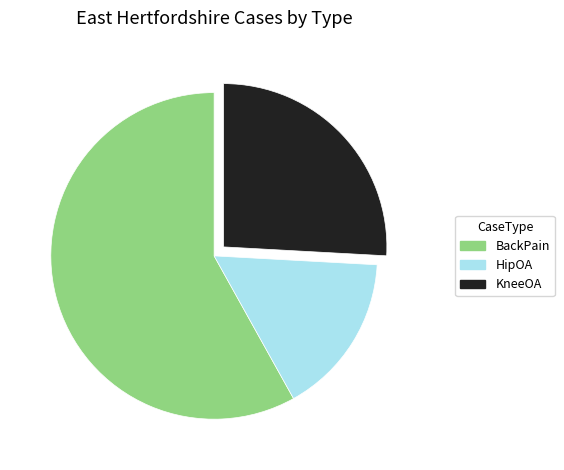

Is it true that HipOA is 16% of the pie?

True